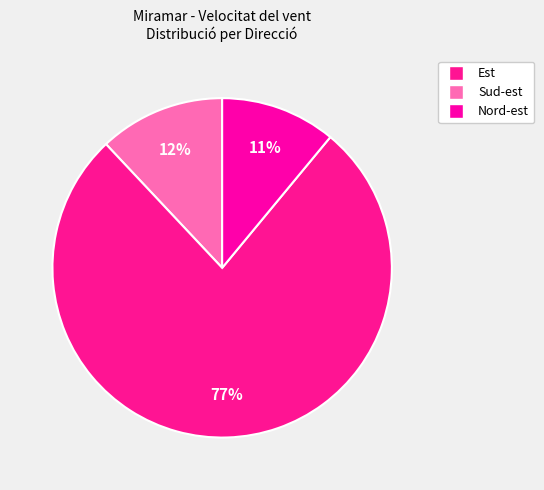

How many slices are in this pie chart?

3